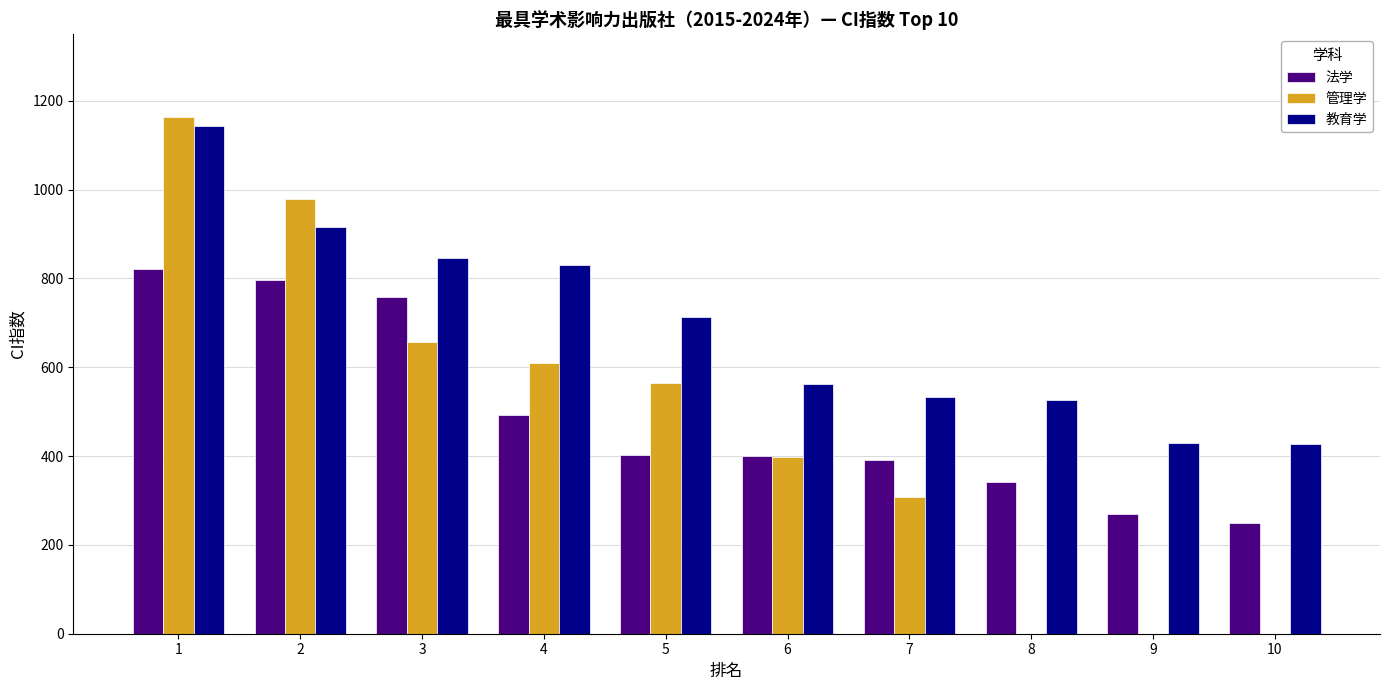

At which label is 法学 closest to 535?

4